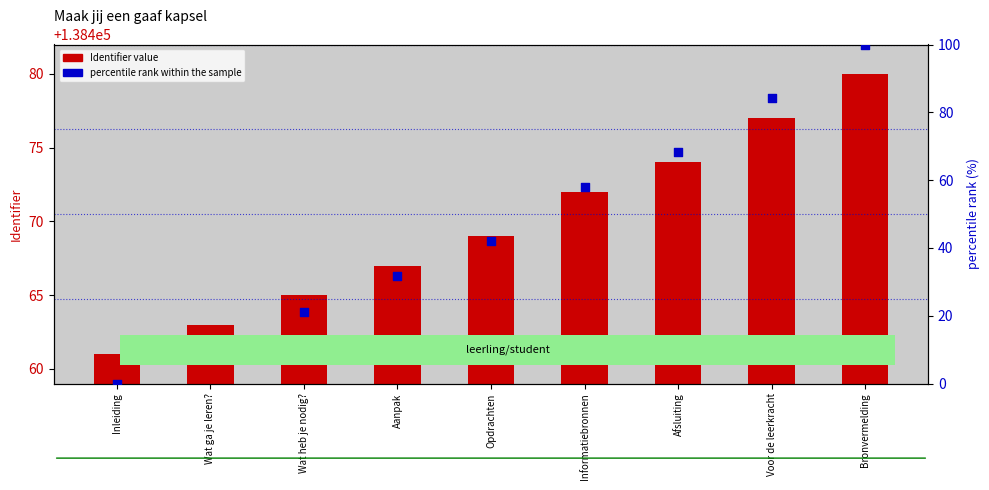

Which series reaches the minimum Y coordinate?

percentile rank within the sample